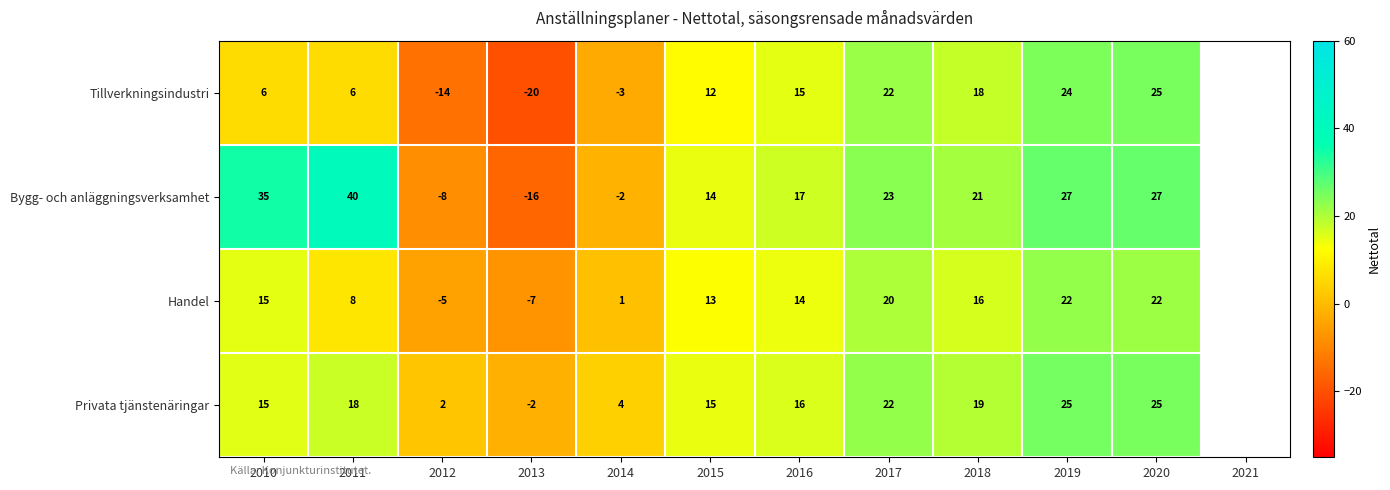

At 2011, list the series in order from smallest to largest.

Tillverkningsindustri, Handel, Privata tjänstenäringar, Bygg- och anläggningsverksamhet